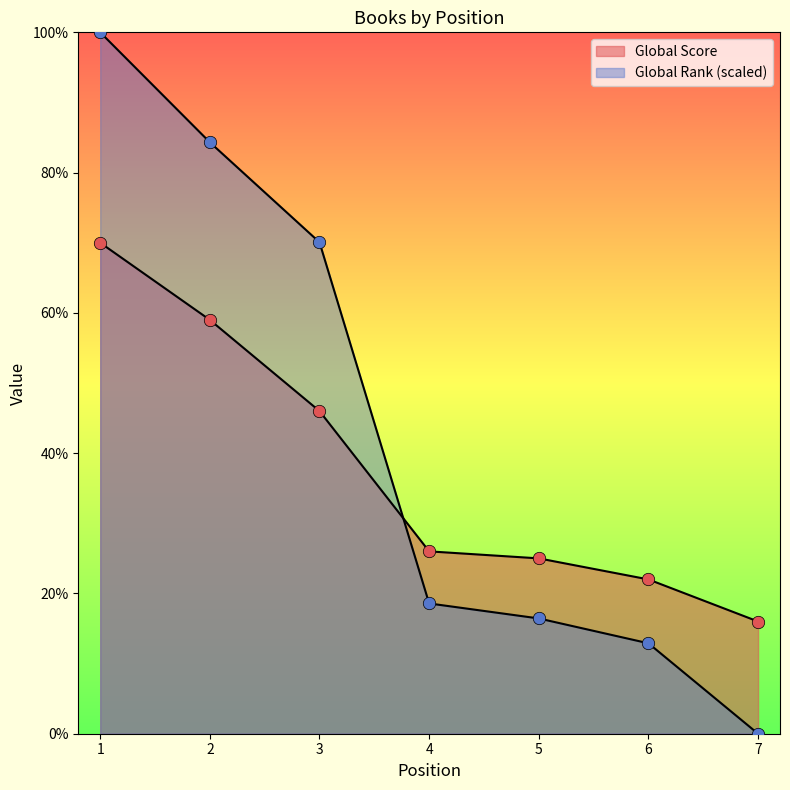

At which category is the sum across all series the highest?

1